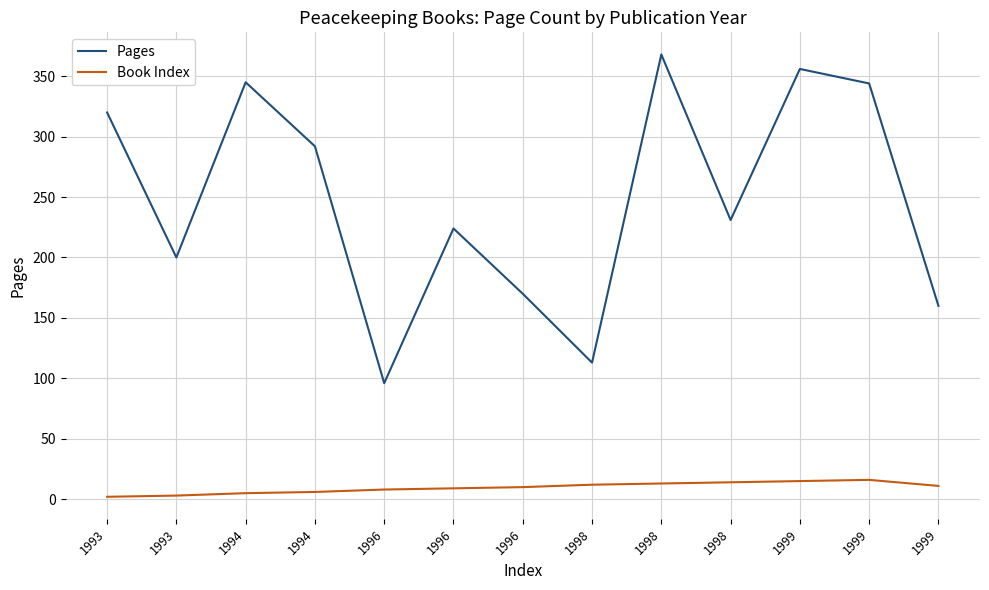

Which series has the largest total across all categories?

Pages